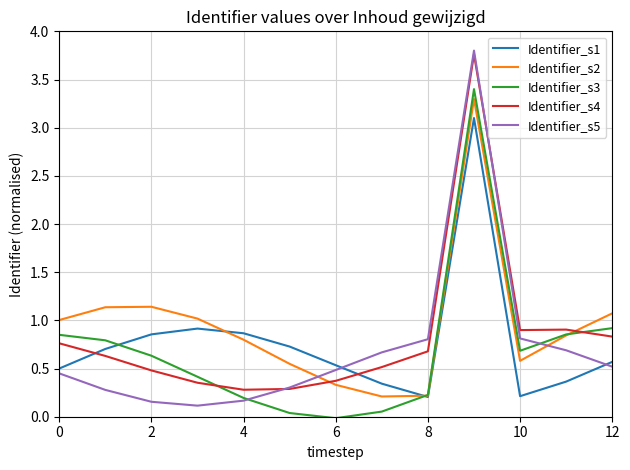

At how many categories does at least one series exceed 2?

1